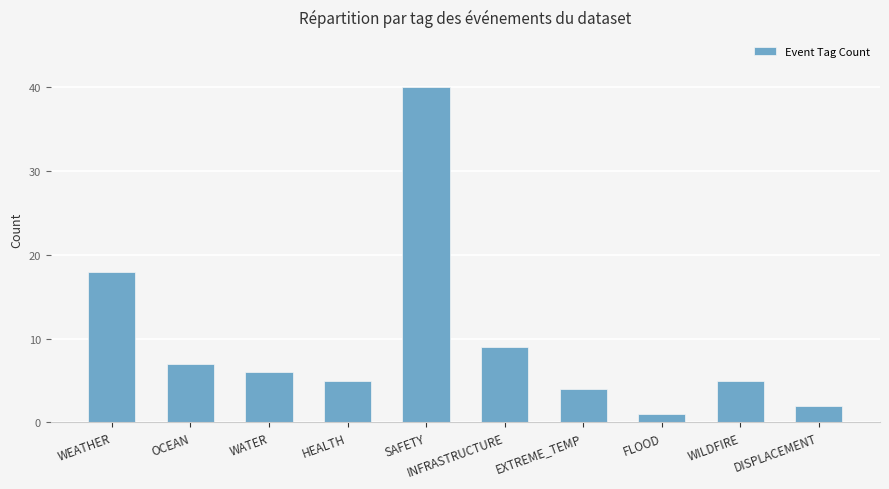

What is the maximum value shown in the chart?

40